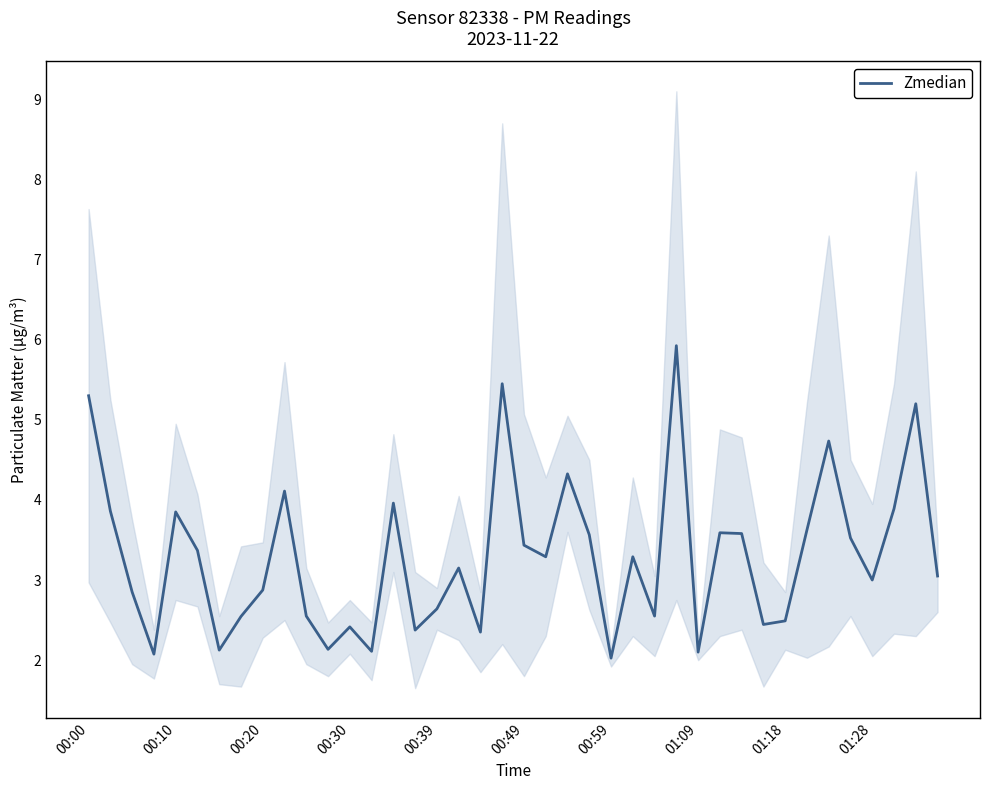

What is the greatest value displayed?

5.9